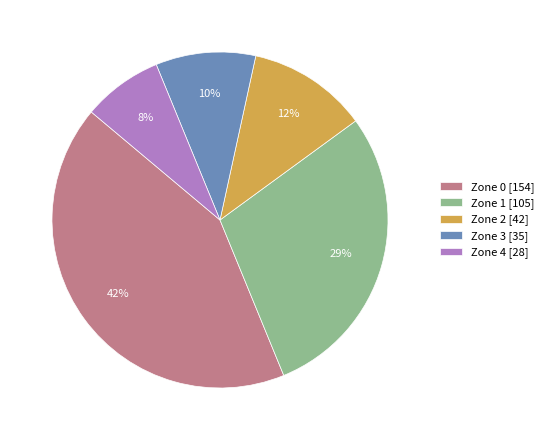

Combined, do Zone 1 and Zone 2 account for over 50%?

No